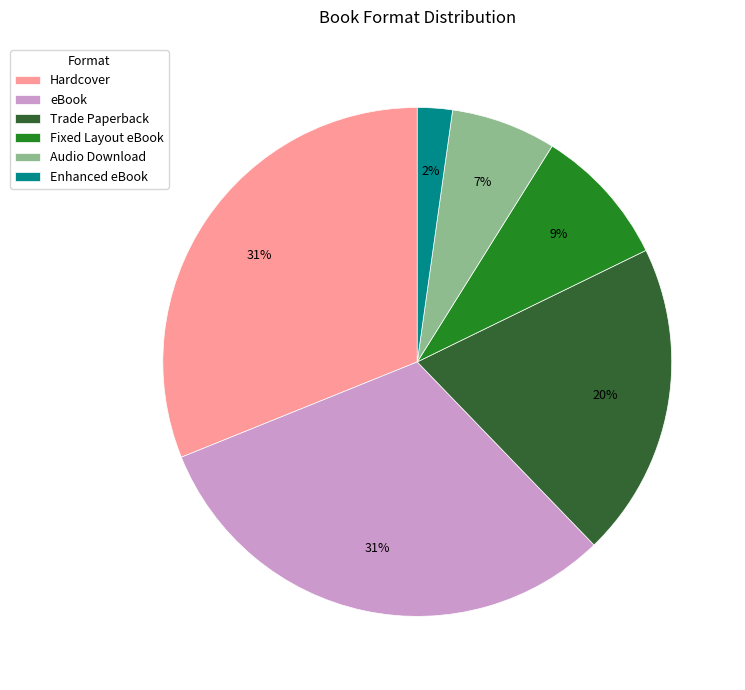

To the nearest percent, what portion does Fixed Layout eBook represent?

9%